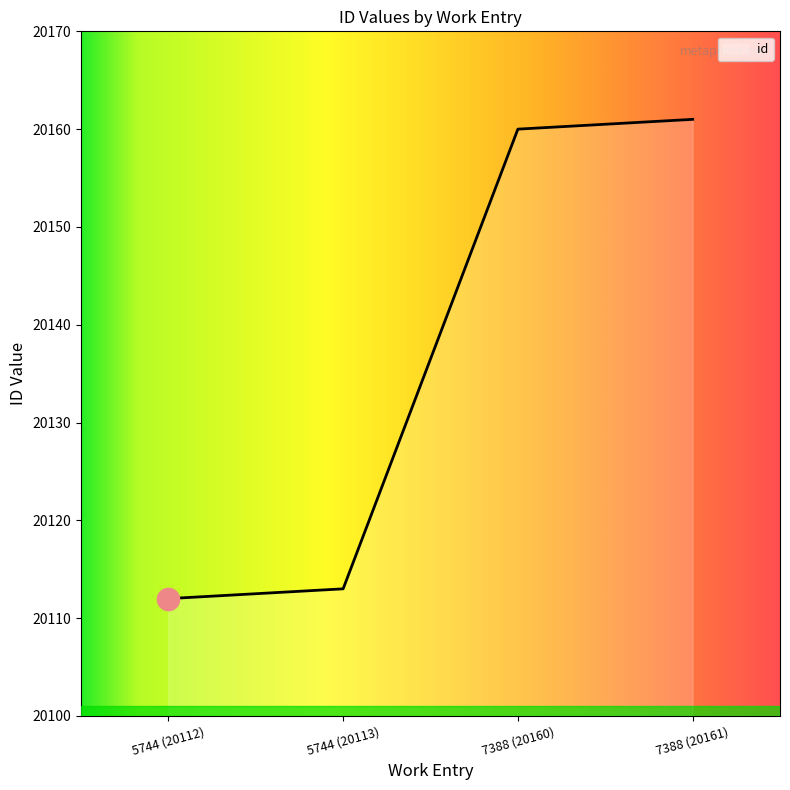

Reading left to right, extract all data points from this chart.

5744 (20112)=20112	5744 (20113)=20113	7388 (20160)=20160	7388 (20161)=20161